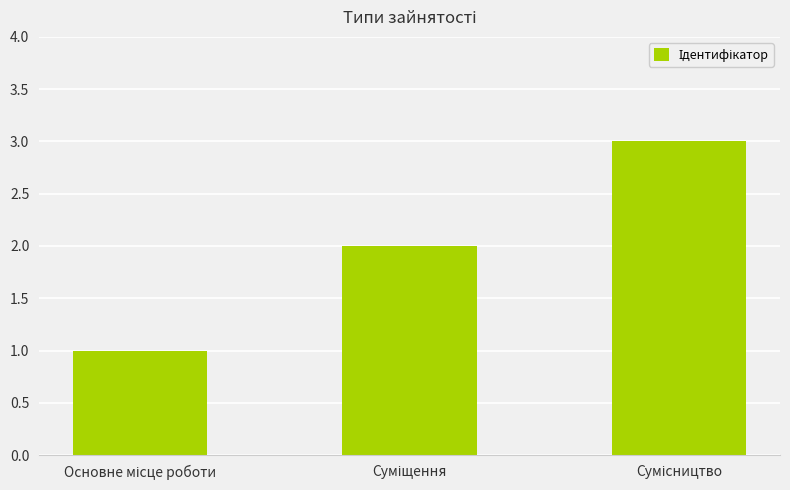

How many distinct data groups are displayed?

1